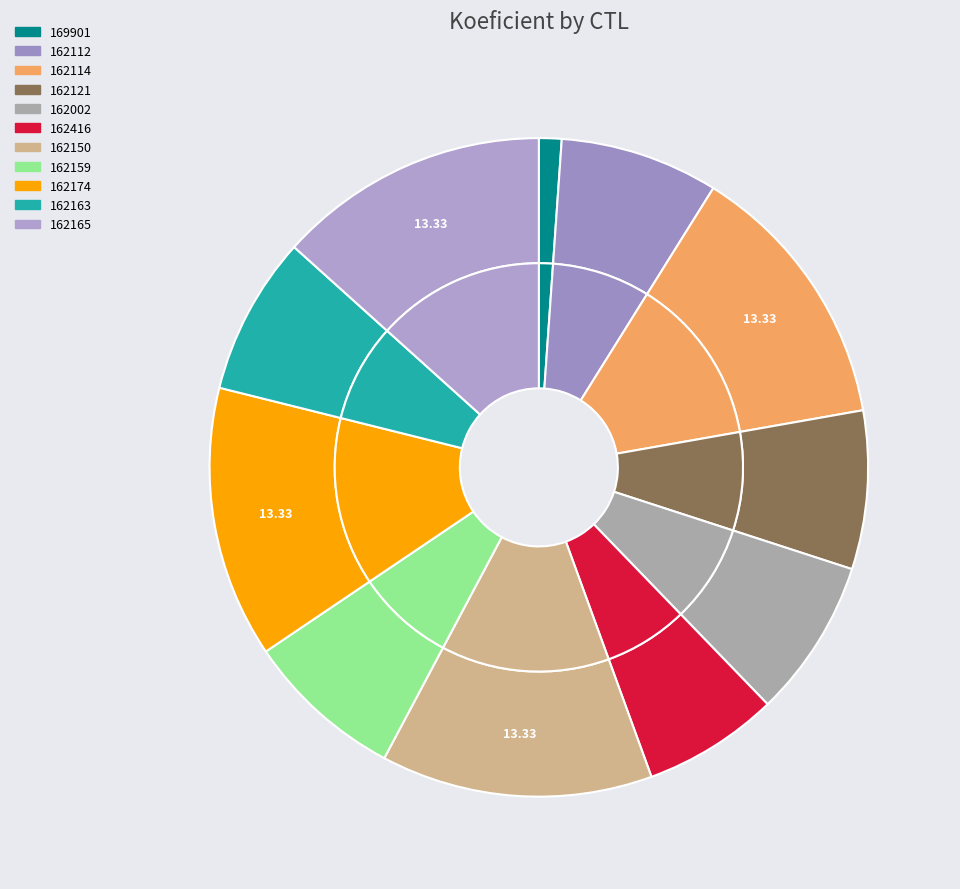

How many slices are in this pie chart?

11